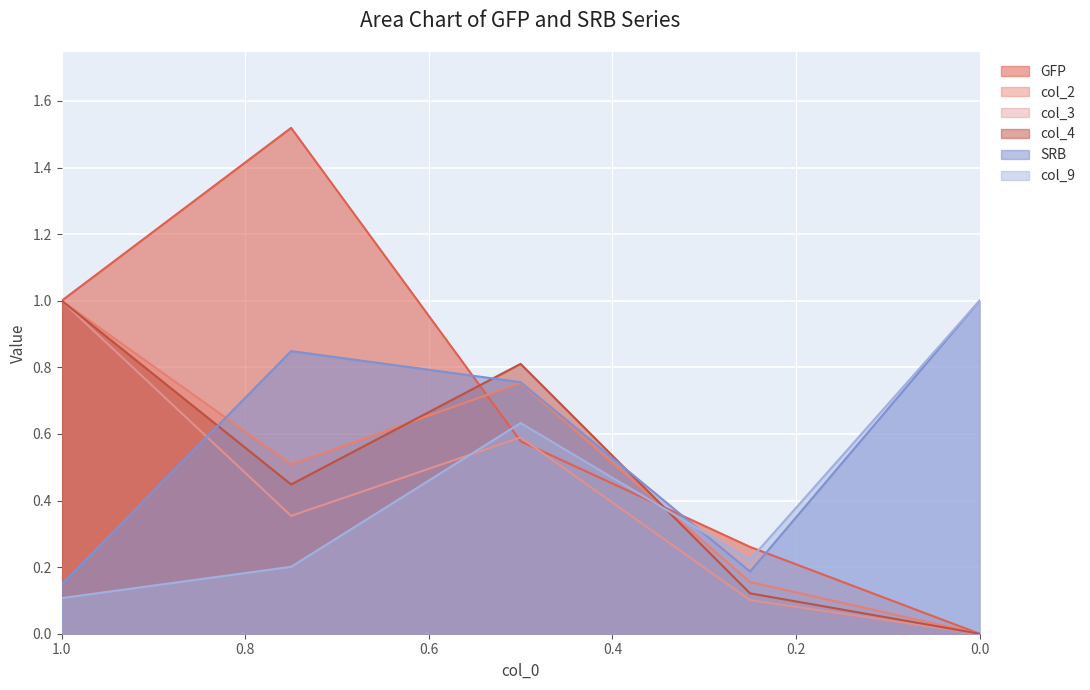

At how many categories does at least one series exceed 0?

5